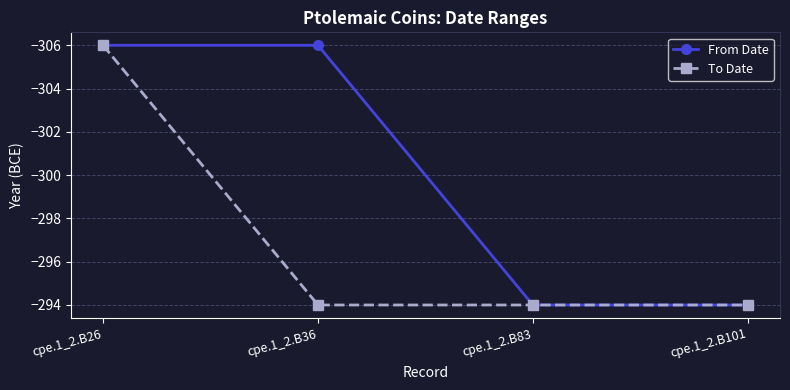

Rank the series by their average value, from lowest to highest.

From Date, To Date